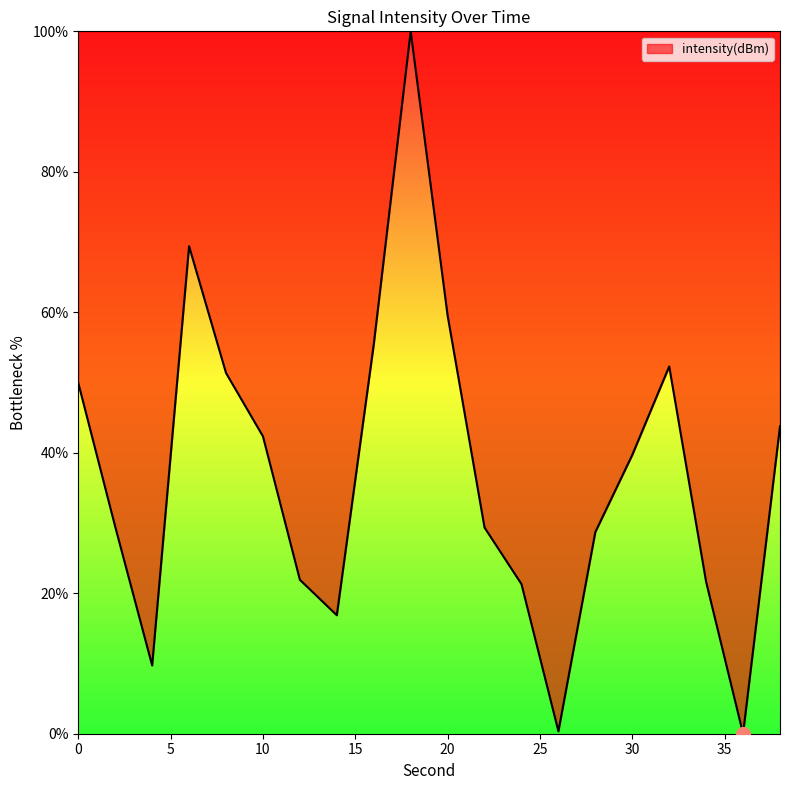

What is the maximum value shown in the chart?

100.0